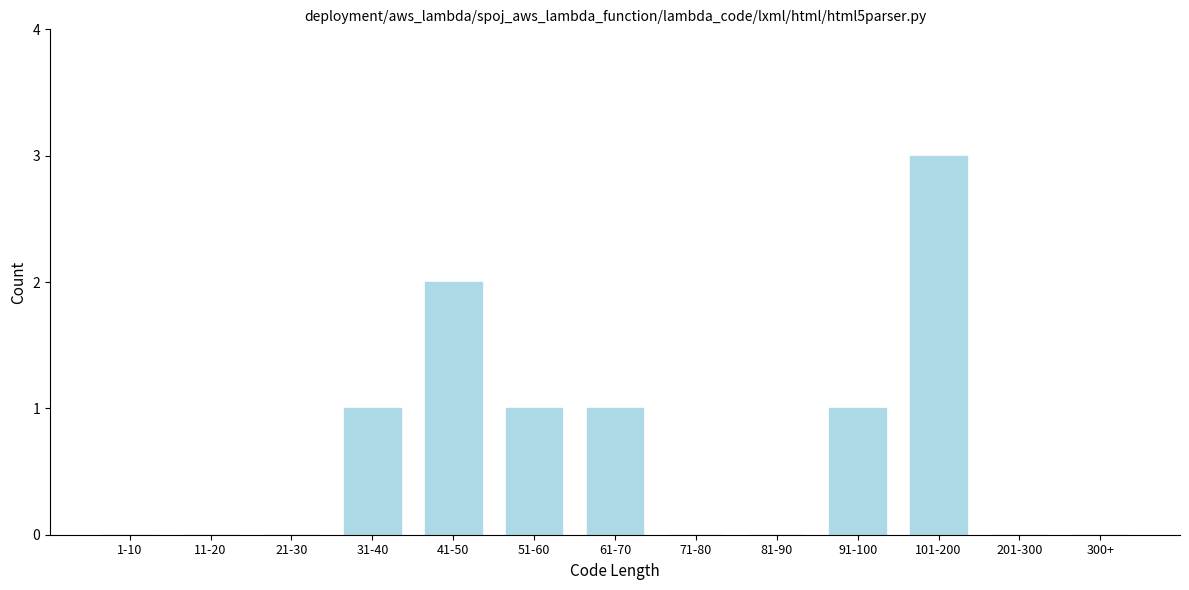

Reading right to left, what are all the values shown in this chart?

300+=0	201-300=0	101-200=3	91-100=1	81-90=0	71-80=0	61-70=1	51-60=1	41-50=2	31-40=1	21-30=0	11-20=0	1-10=0